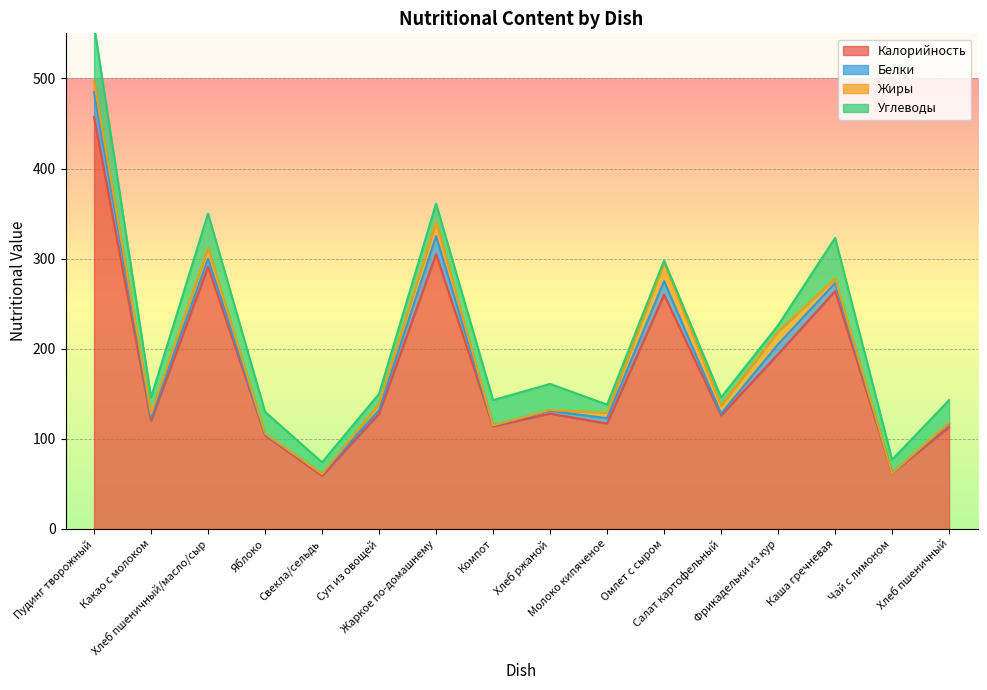

Reading left to right, transcribe all the data shown in this chart.

Калорийность: Пудинг творожный=457	Какао с молоком=120	Хлеб пшеничный/масло/сыр=291	Яблоко=104	Свекла/сельдь=59	Суп из овощей=128	Жаркое по-домашнему=305	Компот=114	Хлеб ржаной=128	Молоко кипяченое=117	Омлет с сыром=260	Салат картофельный=126	Фрикадельки из кур=194	Каша гречневая=264	Чай с лимоном=62	Хлеб пшеничный=113
Белки: Пудинг творожный=28	Какао с молоком=4	Хлеб пшеничный/масло/сыр=9	Яблоко=1	Свекла/сельдь=2	Суп из овощей=4	Жаркое по-домашнему=20	Компот=1	Хлеб ржаной=3	Молоко кипяченое=6	Омлет с сыром=15	Салат картофельный=2	Фрикадельки из кур=11	Каша гречневая=9	Чай с лимоном=0	Хлеб пшеничный=4
Жиры: Пудинг творожный=12	Какао с молоком=4	Хлеб пшеничный/масло/сыр=12	Яблоко=1	Свекла/сельдь=0	Суп из овощей=7	Жаркое по-домашнему=16	Компот=0	Хлеб ржаной=1	Молоко кипяченое=6	Омлет с сыром=21	Салат картофельный=9	Фрикадельки из кур=14	Каша гречневая=5	Чай с лимоном=0	Хлеб пшеничный=1
Углеводы: Пудинг творожный=62	Какао с молоком=18	Хлеб пшеничный/масло/сыр=38	Яблоко=24	Свекла/сельдь=13	Суп из овощей=11	Жаркое по-домашнему=20	Компот=28	Хлеб ржаной=29	Молоко кипяченое=9	Омлет с сыром=2	Салат картофельный=9	Фрикадельки из кур=7	Каша гречневая=45	Чай с лимоном=15	Хлеб пшеничный=25